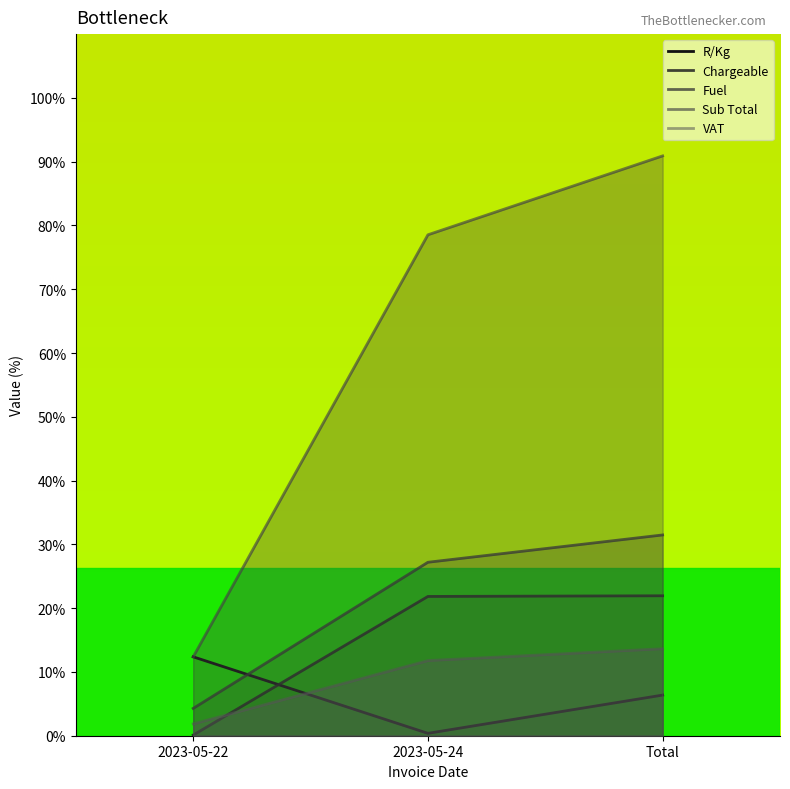

Count the number of categories in the chart.

3